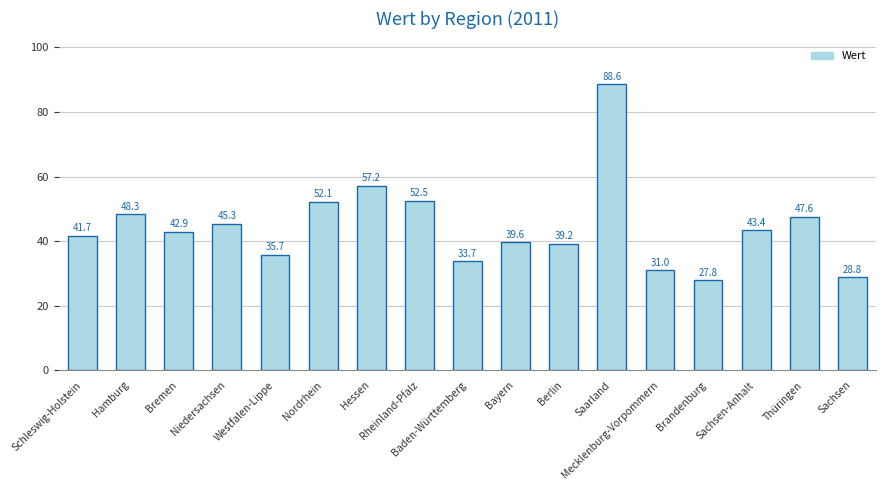

Where is the data nearest to the value 58?

Hessen